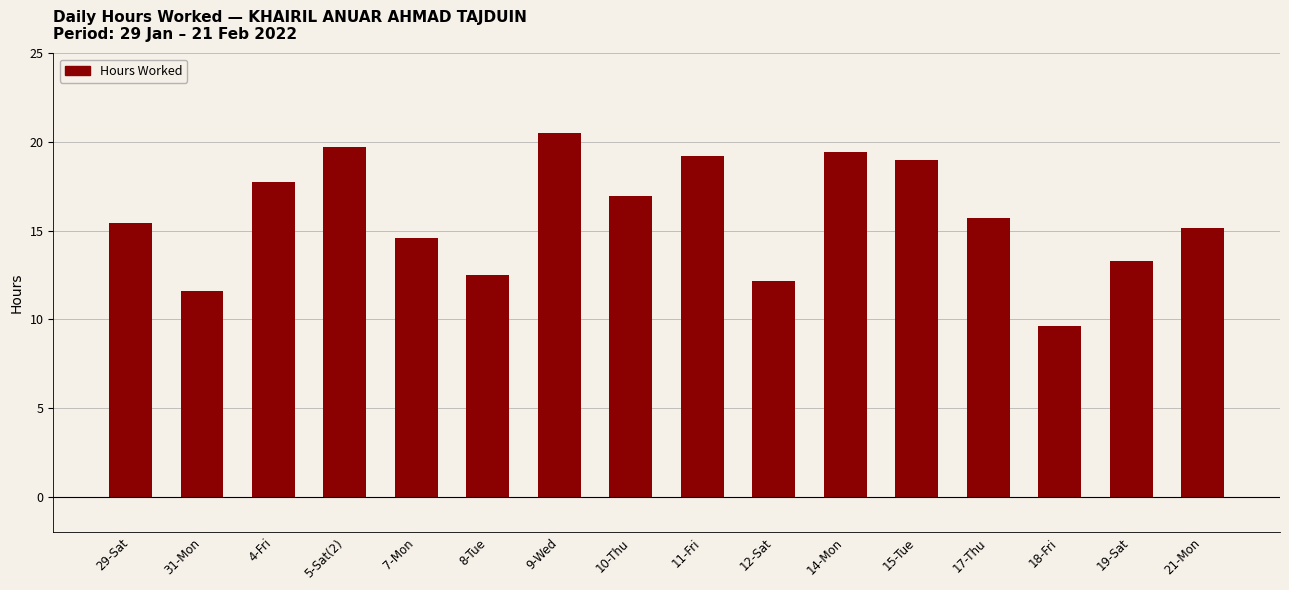

The value at 12-Sat is 12.1. True or false?

True